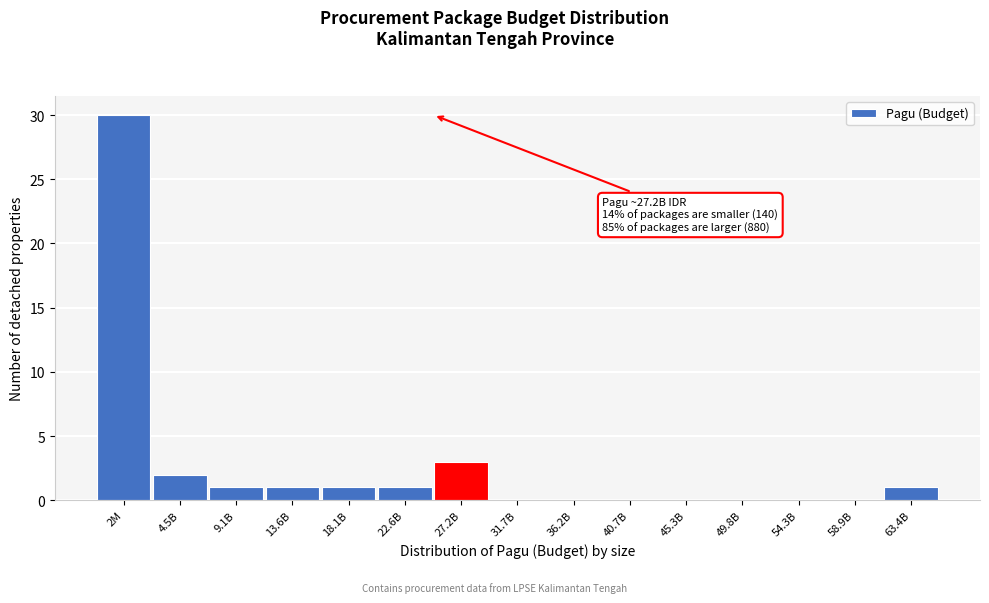

Reading left to right, what are all the values shown in this chart?

2M=30	4.5B=2	9.1B=1	13.6B=1	18.1B=1	22.6B=1	27.2B=3	31.7B=0	36.2B=0	40.7B=0	45.3B=0	49.8B=0	54.3B=0	58.9B=0	63.4B=1